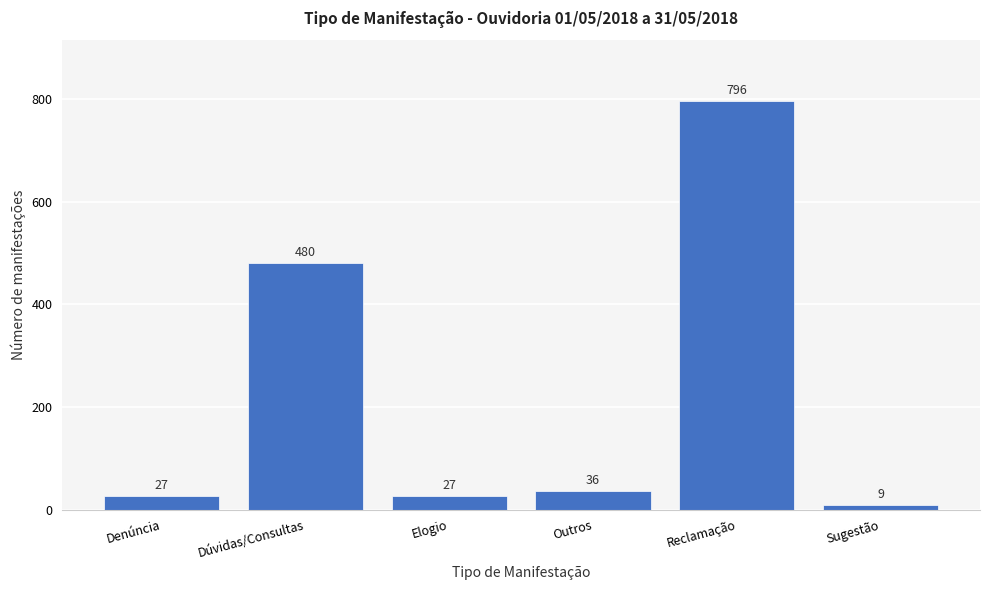

Reading left to right, what are all the values shown in this chart?

Denúncia=27	Dúvidas/Consultas=480	Elogio=27	Outros=36	Reclamação=796	Sugestão=9